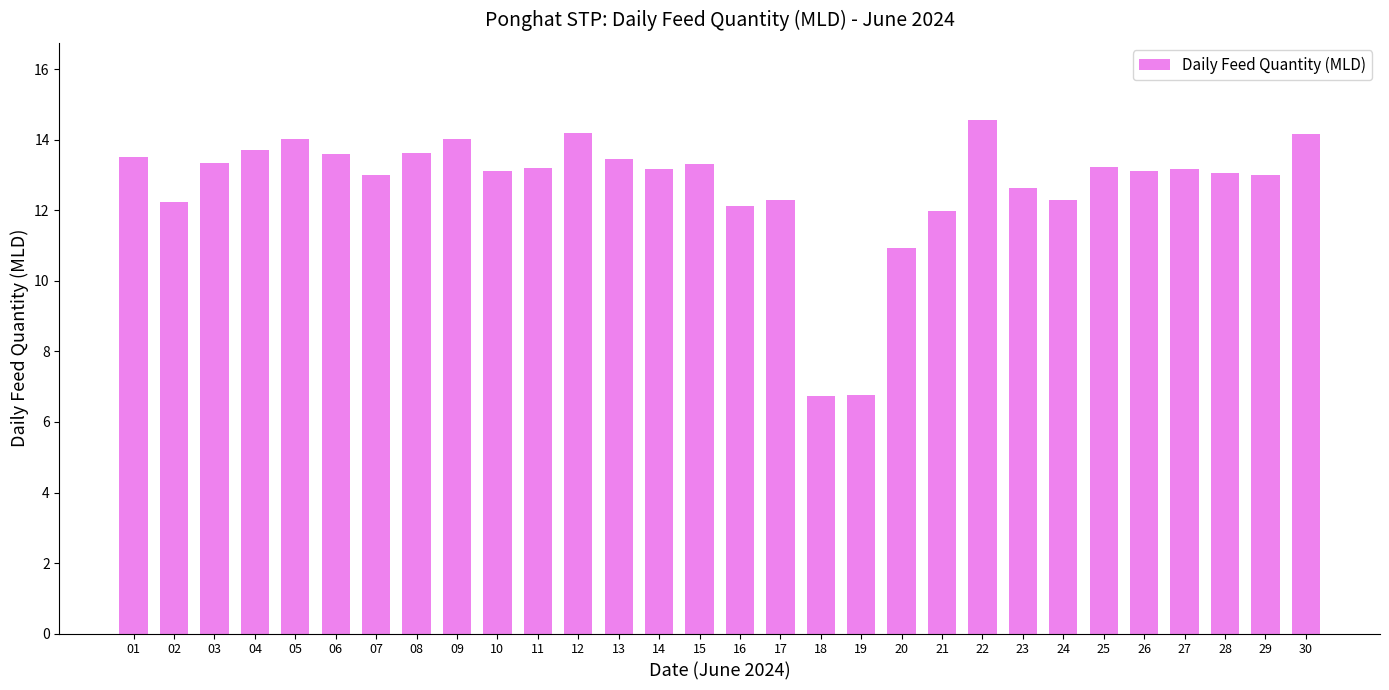

What is the average value?

12.7